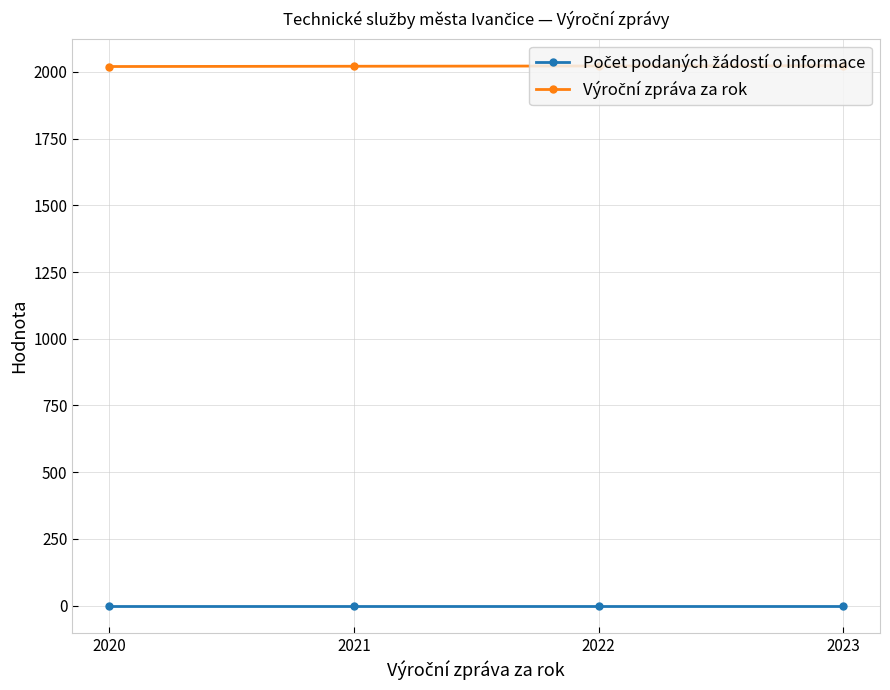

At how many categories does at least one series exceed 1289?

4